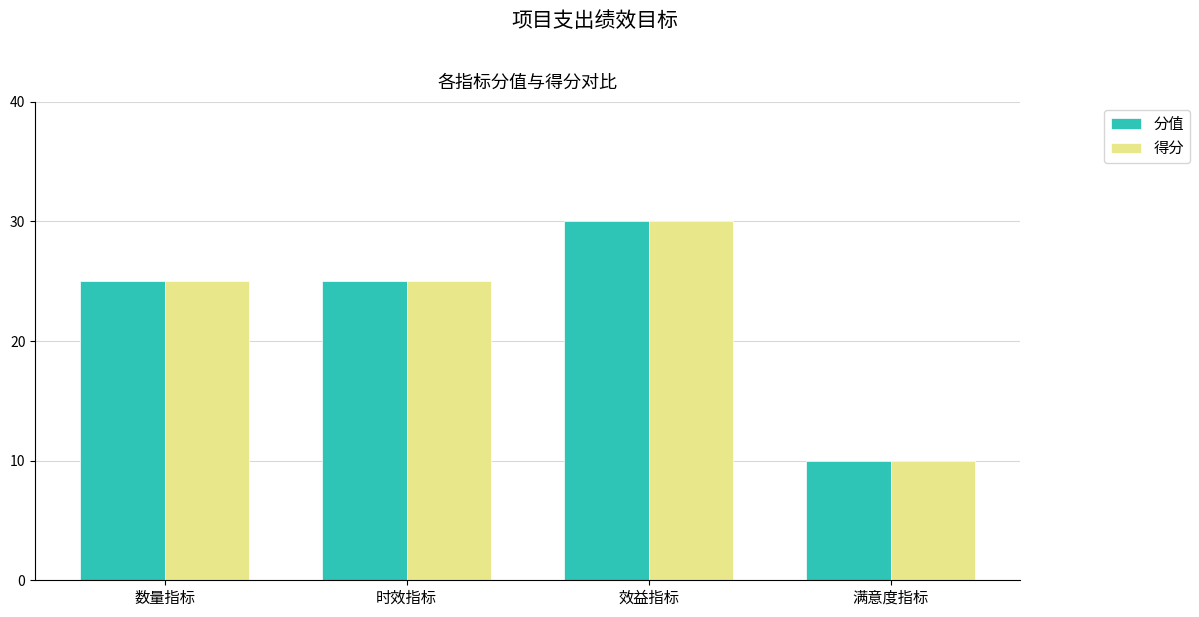

How many bars are there in each group?

2